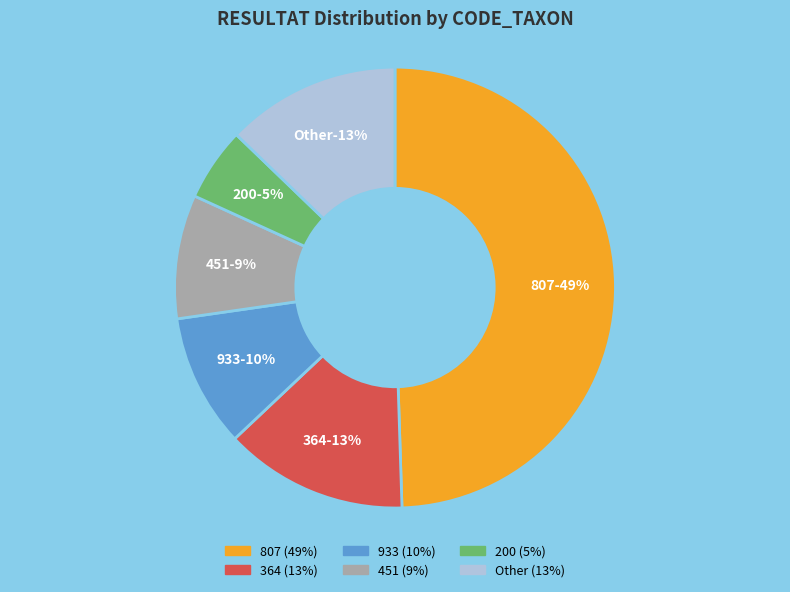

Which slice is the largest?

807